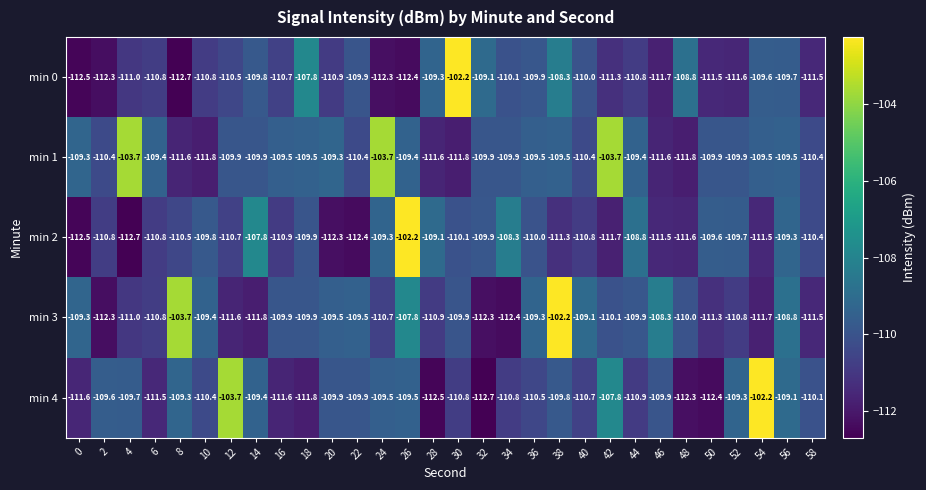

At which label does min 3 first exceed -109?

8